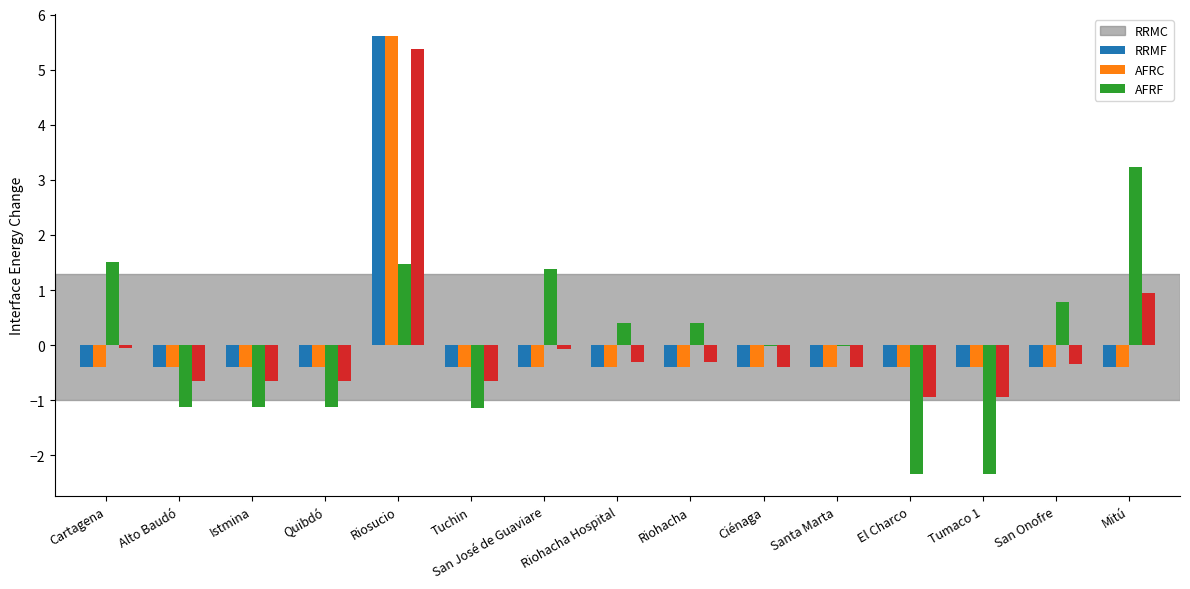

At which category is the sum across all series the highest?

Riosucio